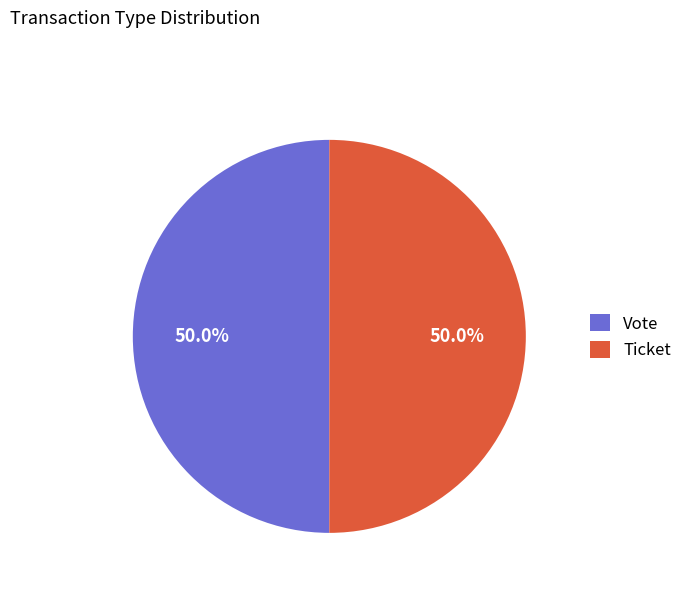

Is the sum of Ticket and Vote greater than half?

Yes